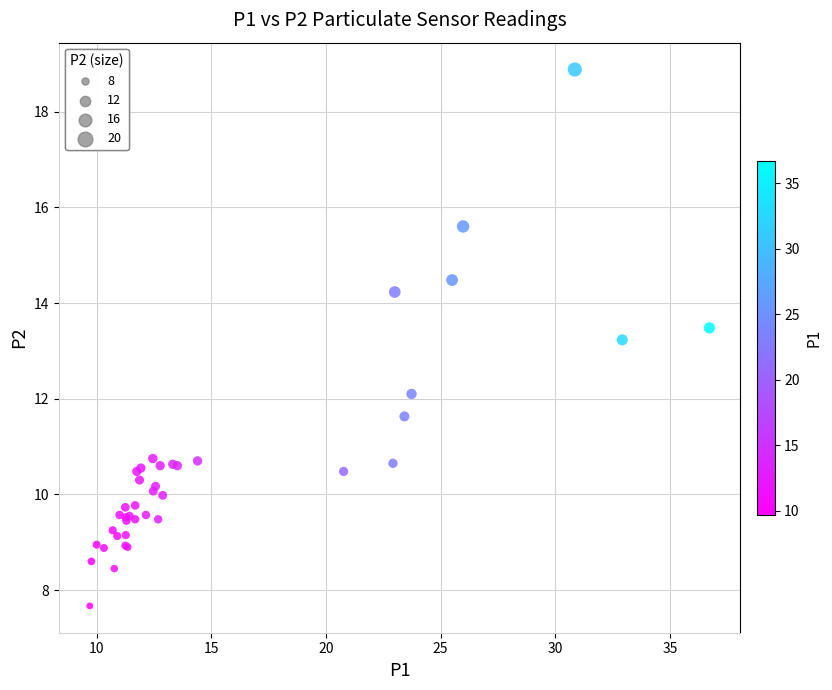

What Y value in the scatter plot is closest to 13?

13.2